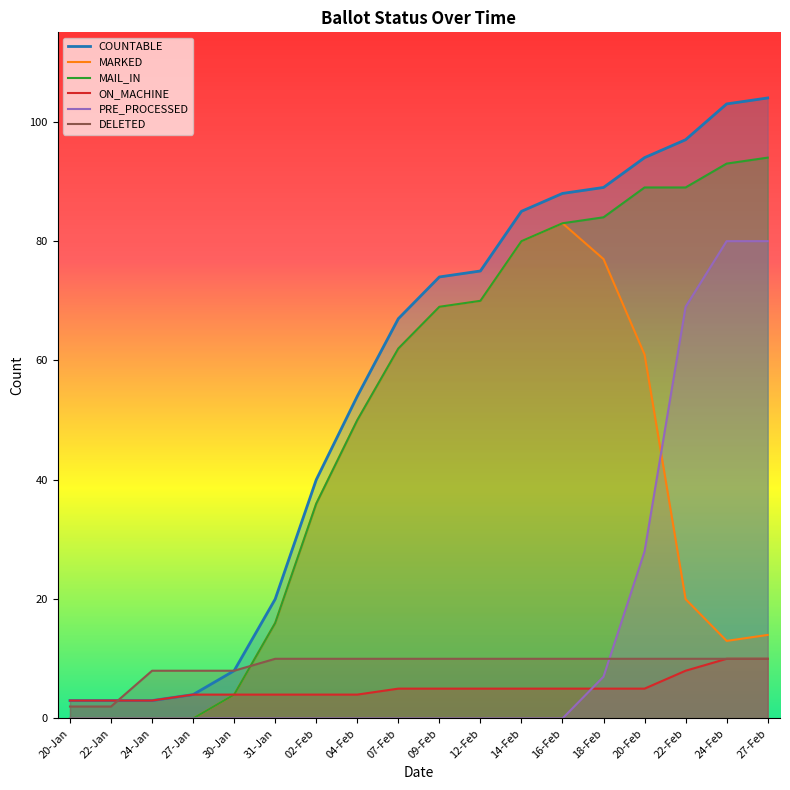

Where is DELETED nearest to the value 6?

24-Jan